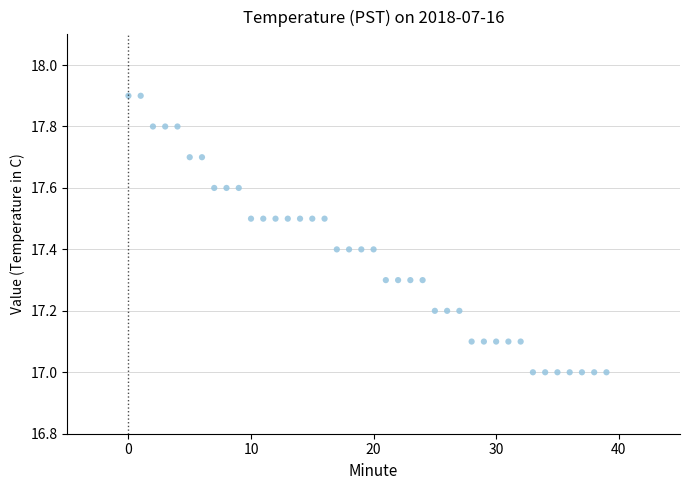

What is the range of Y values (max minus min)?

0.9